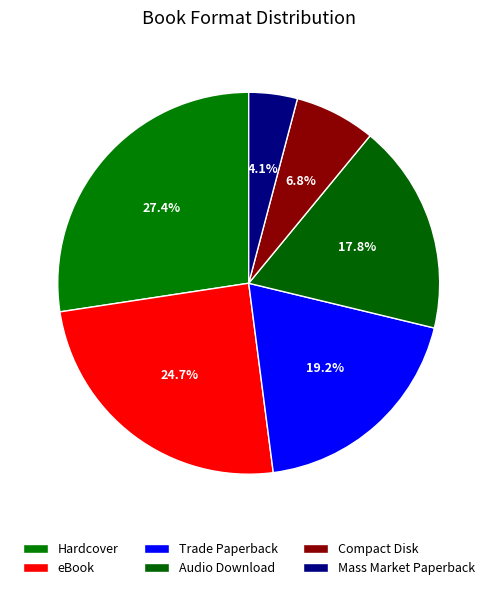

Does any single category account for the majority?

No